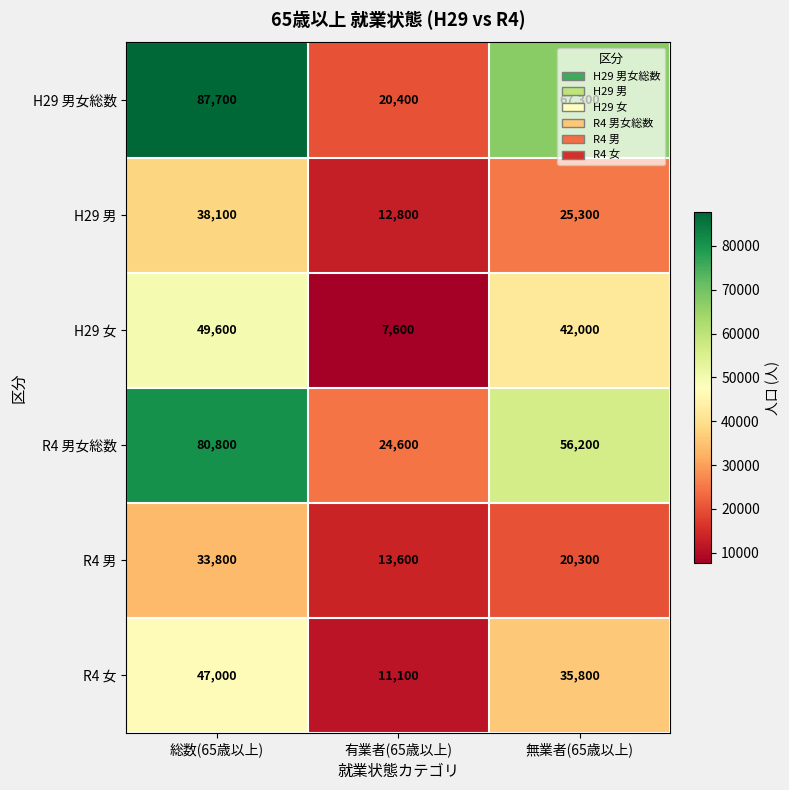

Count the number of data series in this chart.

6